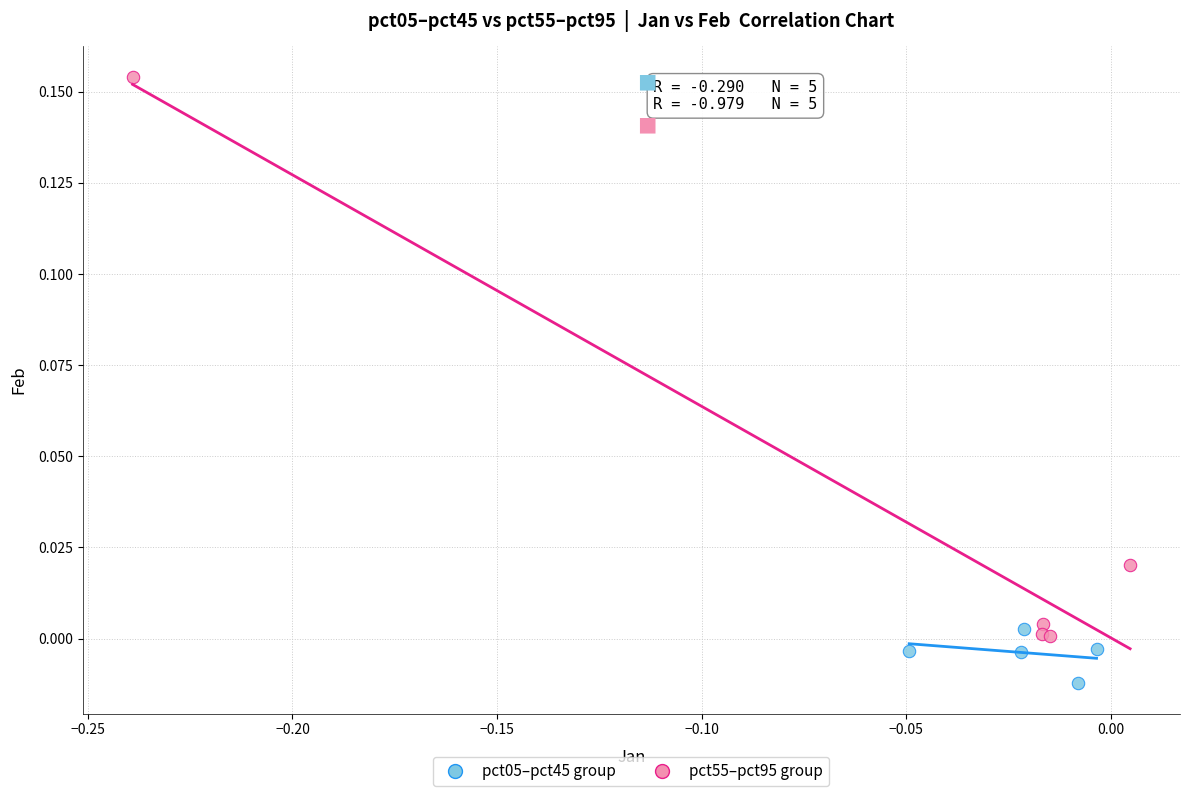

What are all the series names shown in the legend?

pct05–pct45 group, pct55–pct95 group